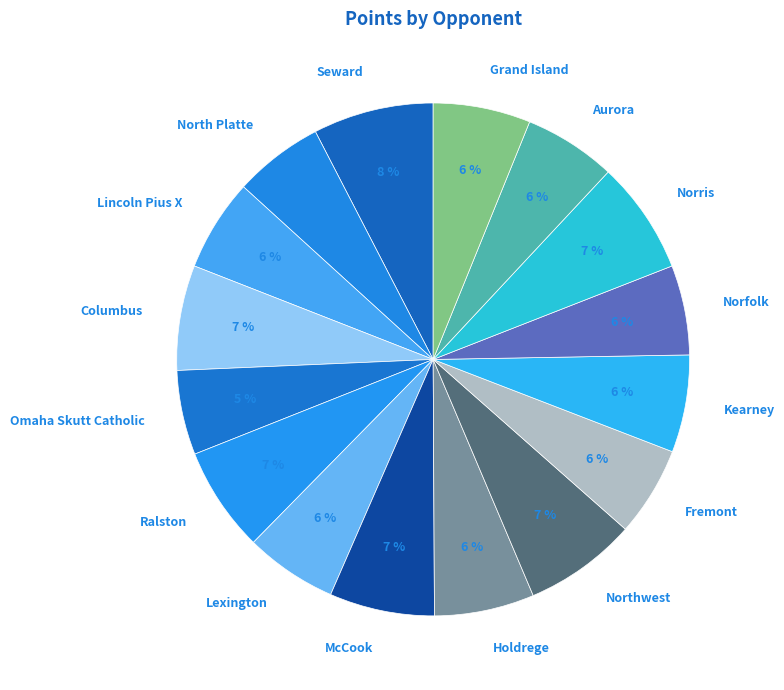

To the nearest percent, what is the combined percentage of North Platte and Omaha Skutt Catholic?

11%